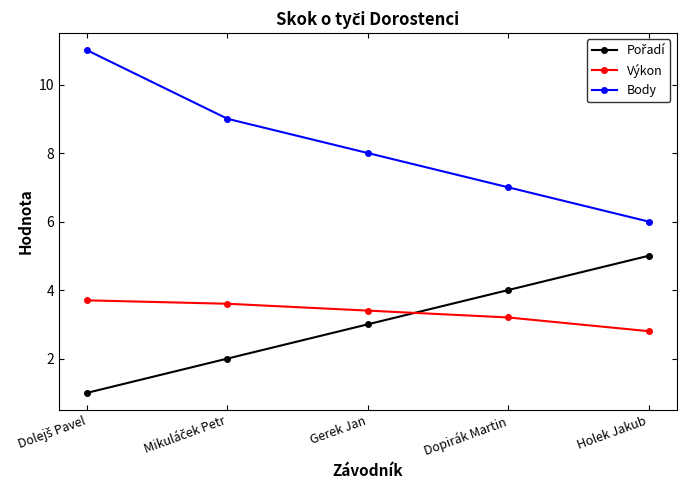

Which series has the largest total across all categories?

Body